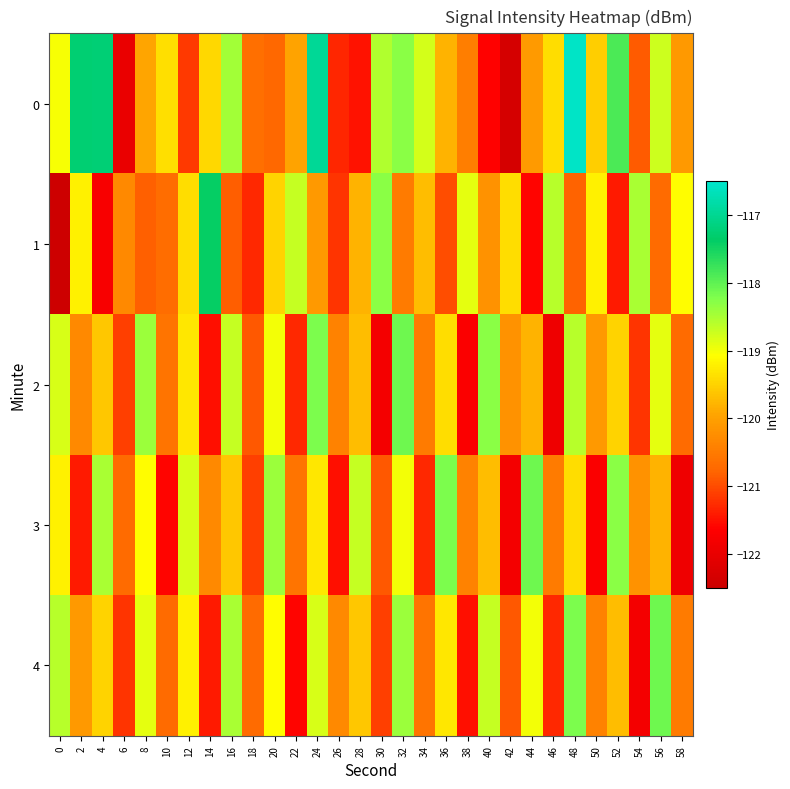

Which has a higher value, 26 or 52?

52